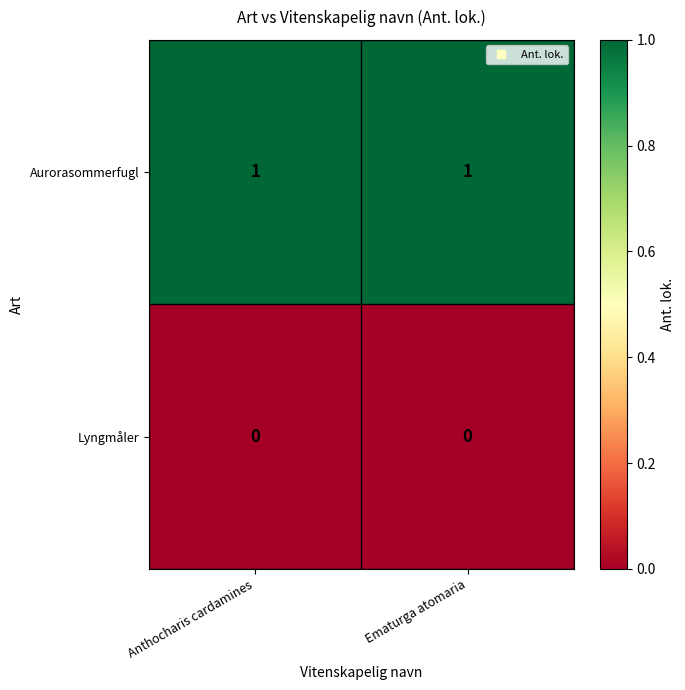

At Anthocharis cardamines, list the series in order from largest to smallest.

Aurorasommerfugl, Lyngmåler